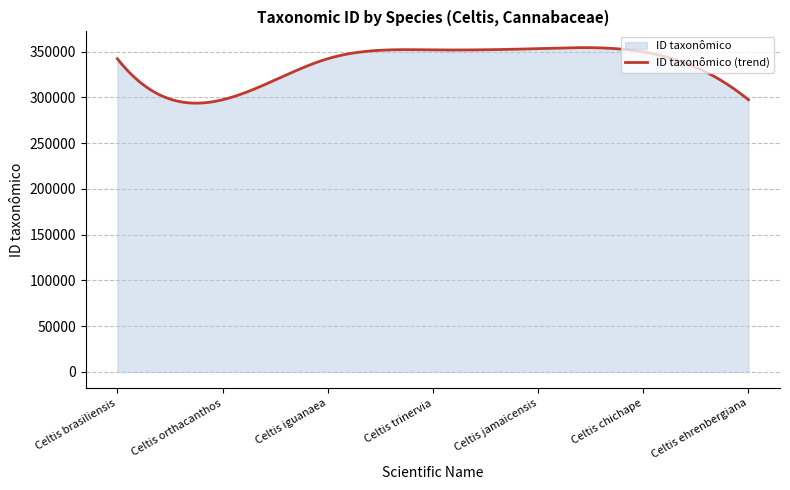

Between Celtis brasiliensis and Celtis trinervia, which is larger?

Celtis trinervia